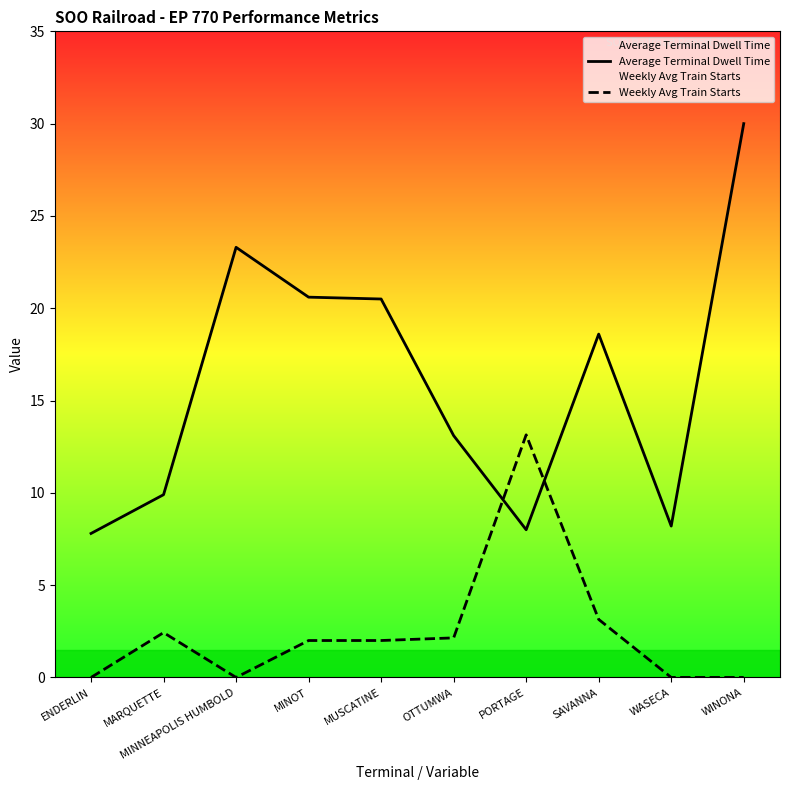

At which label does Average Terminal Dwell Time reach its minimum?

ENDERLIN